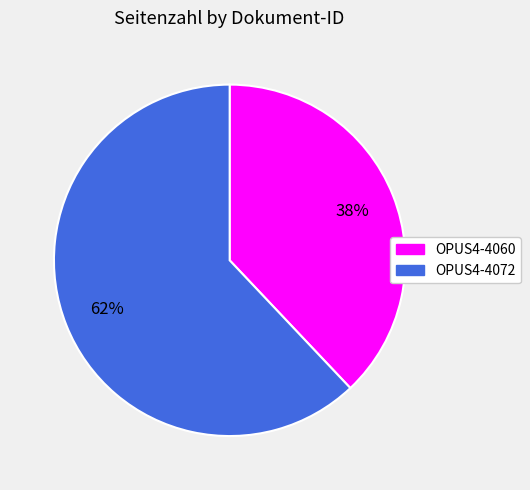

To the nearest percent, what portion does OPUS4-4072 represent?

62%